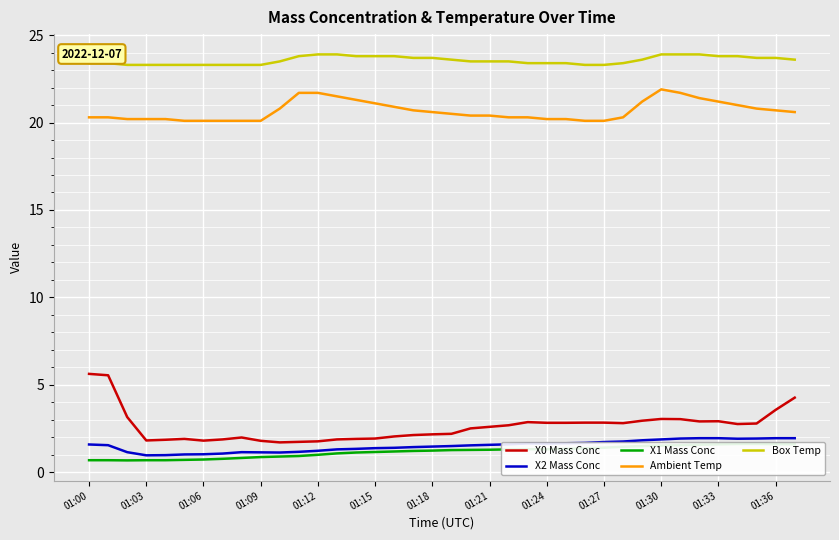

What is the value of the Box Temp point at the 30th from the left?

23.6